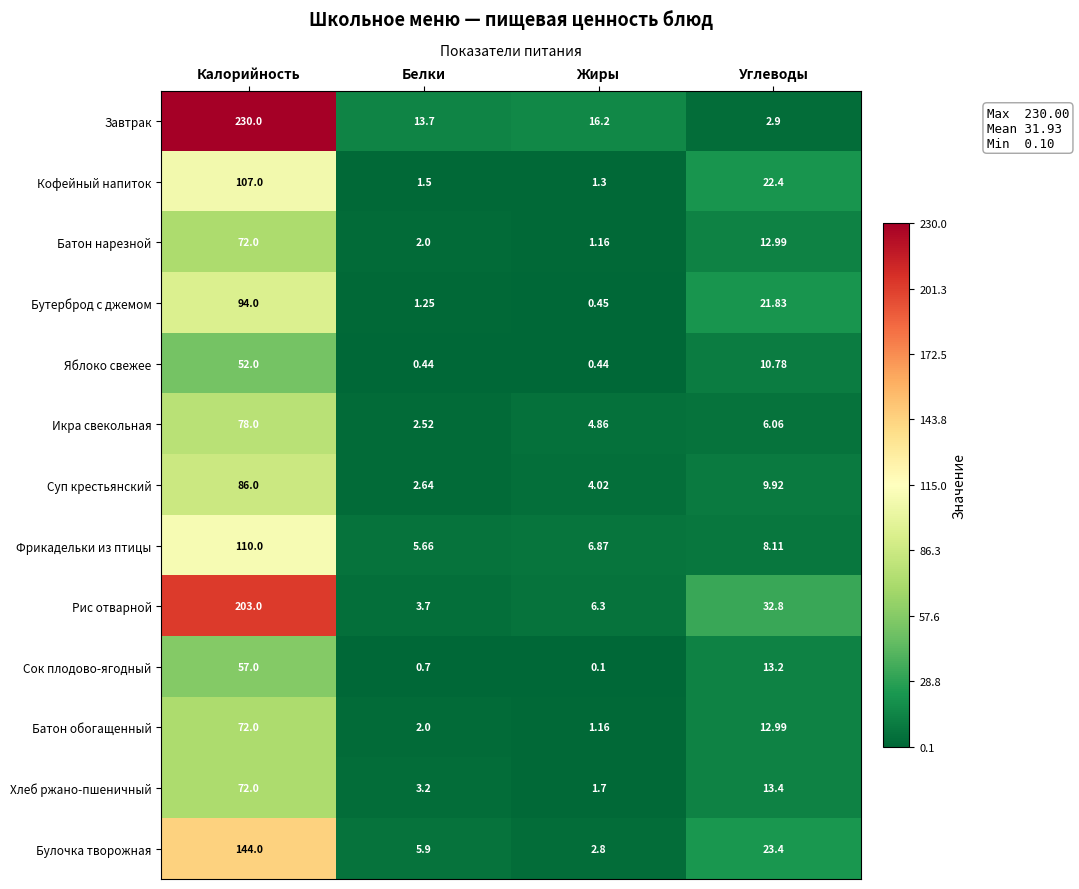

At which label does Фрикадельки из птицы first exceed 8?

Калорийность